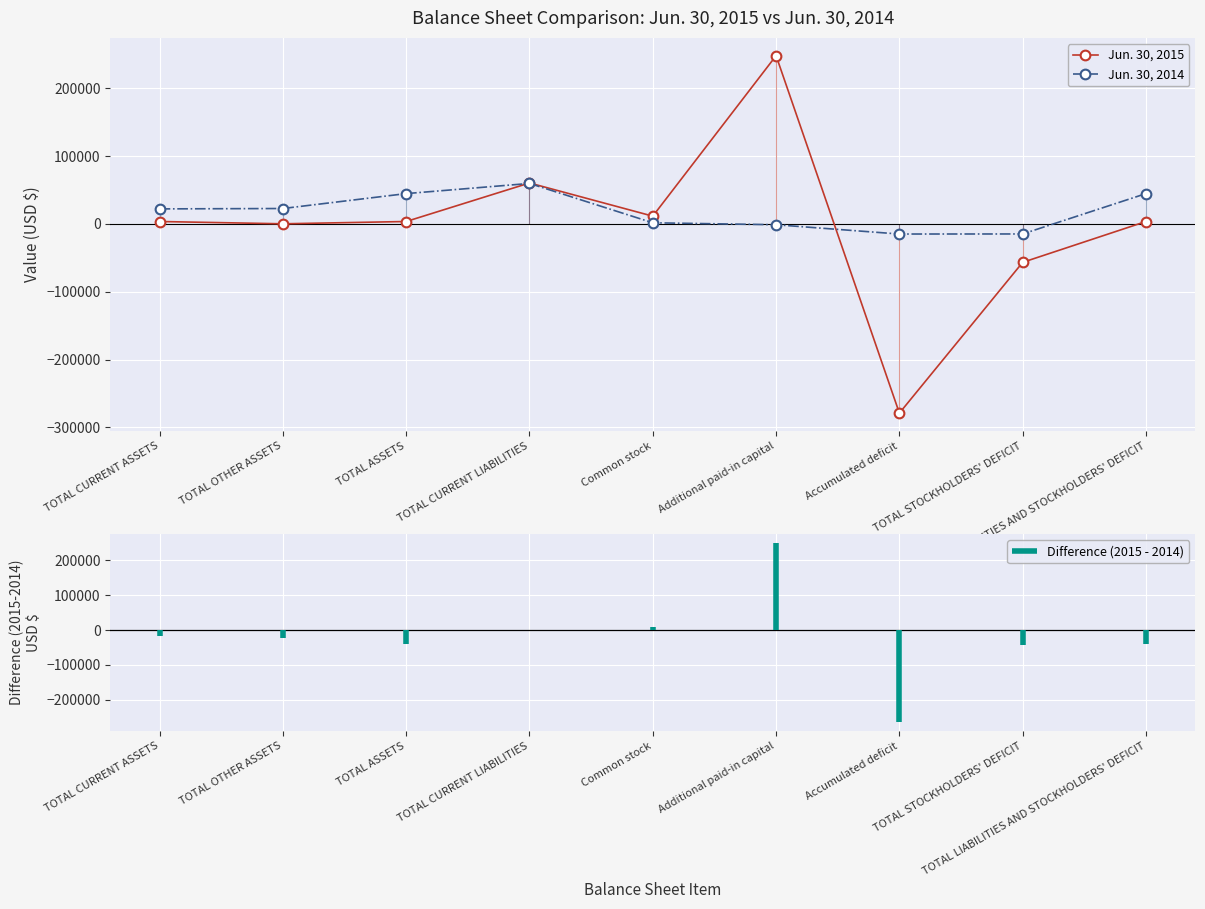

What is the difference between the maximum and minimum values in the Jun. 30, 2014 series?

74556